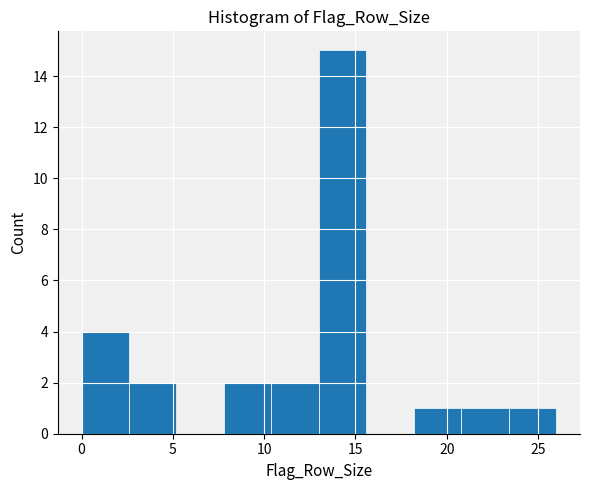

Reading left to right, transcribe this chart: for each bar, give the range it covers on the x-axis and its height. Neither the bar edges nor the heights are printed on the chart, so give them approximately, as read against the axes.

0.0 to 2.6: 4
2.6 to 5.2: 2
5.2 to 7.8: 0
7.8 to 10.4: 2
10.4 to 13.0: 2
13.0 to 15.6: 15
15.6 to 18.2: 0
18.2 to 20.8: 1
20.8 to 23.4: 1
23.4 to 26.0: 1